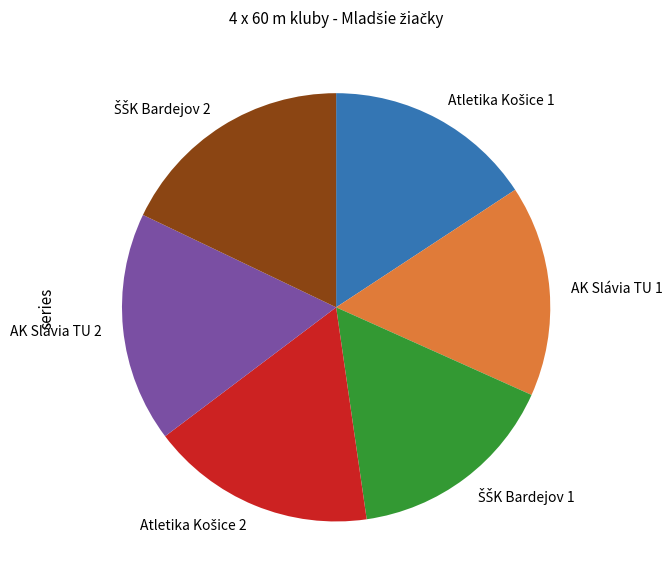

The AK Slávia TU 2 slice represents 17% of the pie. True or false?

True